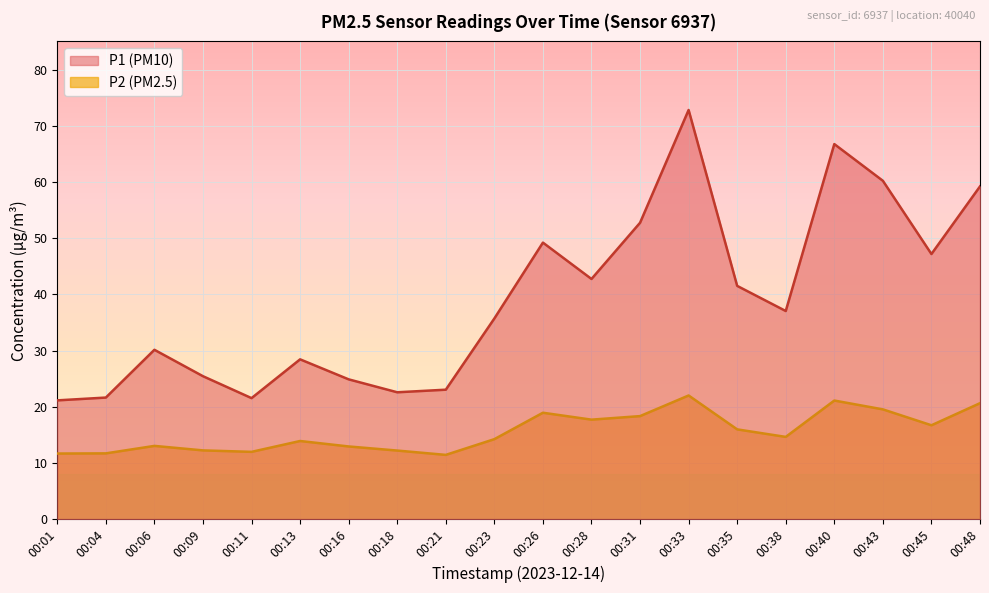

The value of P1 at 00:38 is 37.0. True or false?

True